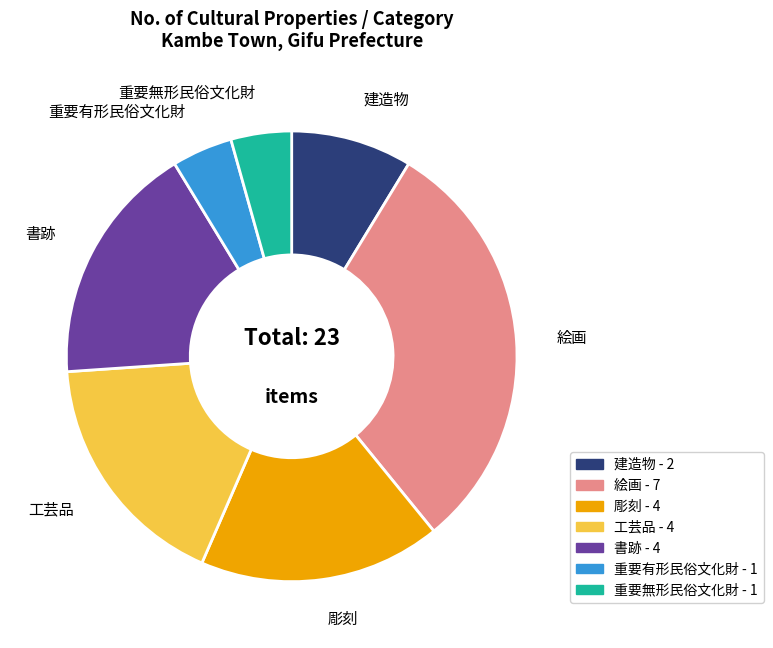

Combined, do 重要有形民俗文化財 and 彫刻 account for over 50%?

No